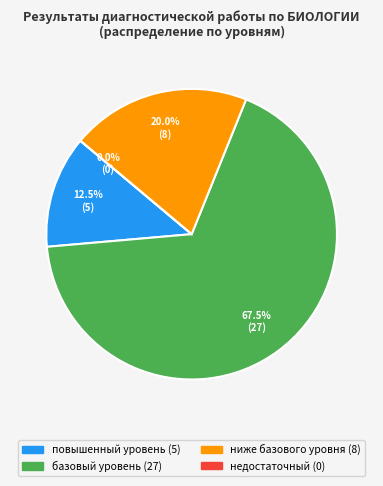

To the nearest percent, what is the average slice percentage?

25%